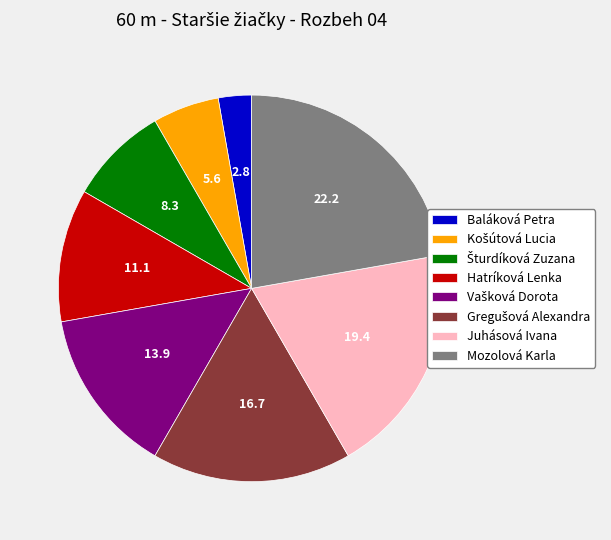

Which has a higher value, Mozolová Karla or Hatríková Lenka?

Mozolová Karla